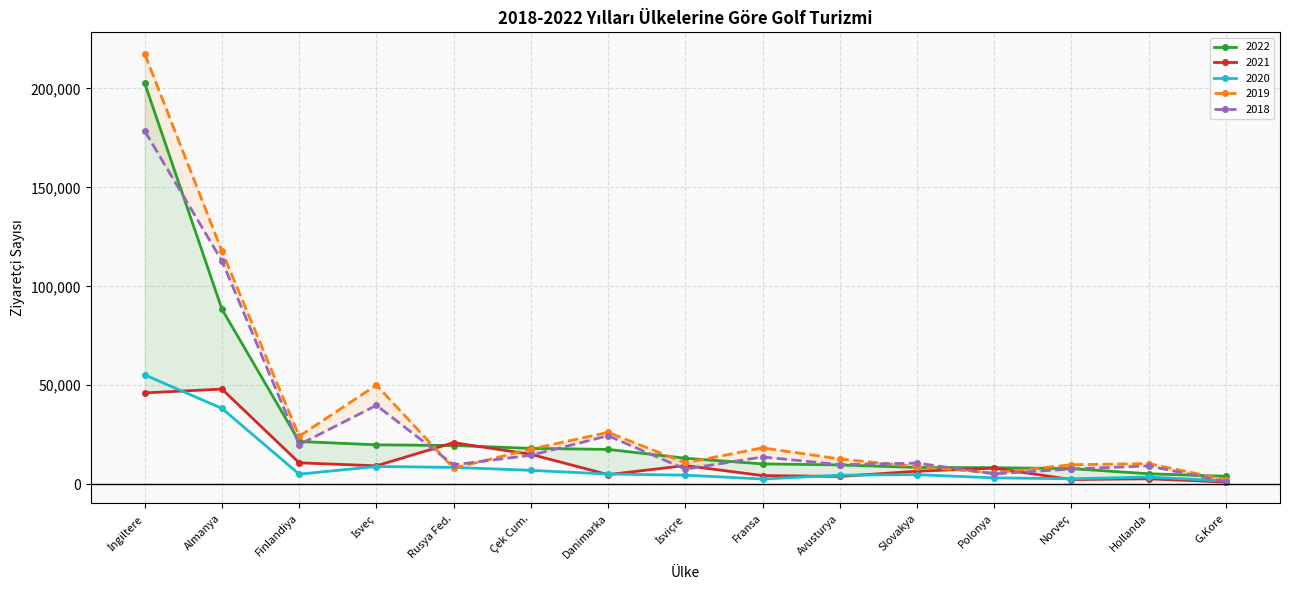

What is the sum of the 2021 values at Çek Cum. and İngiltere?

61166